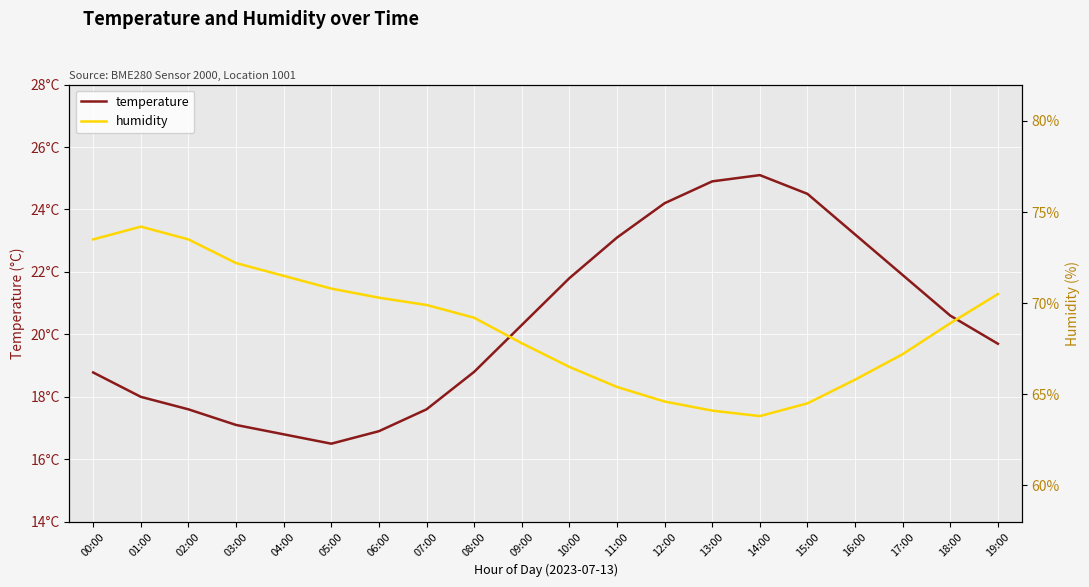

At which category does temperature reach its first local valley?

05:00